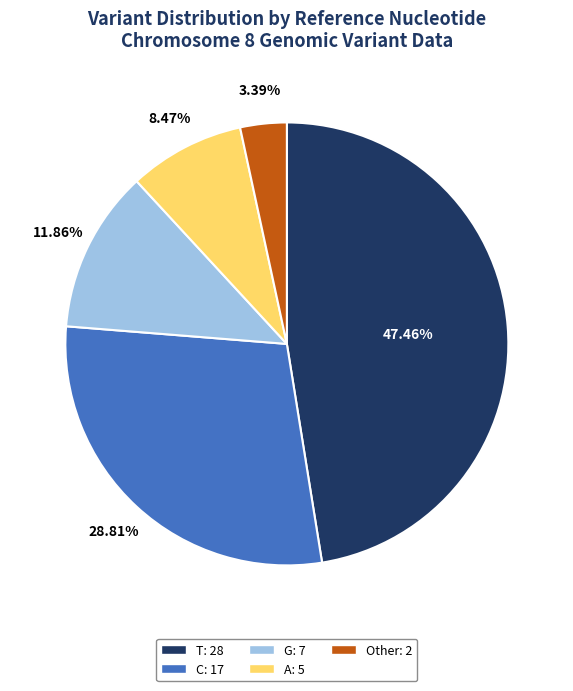

Is it true that Other is 3% of the pie?

True